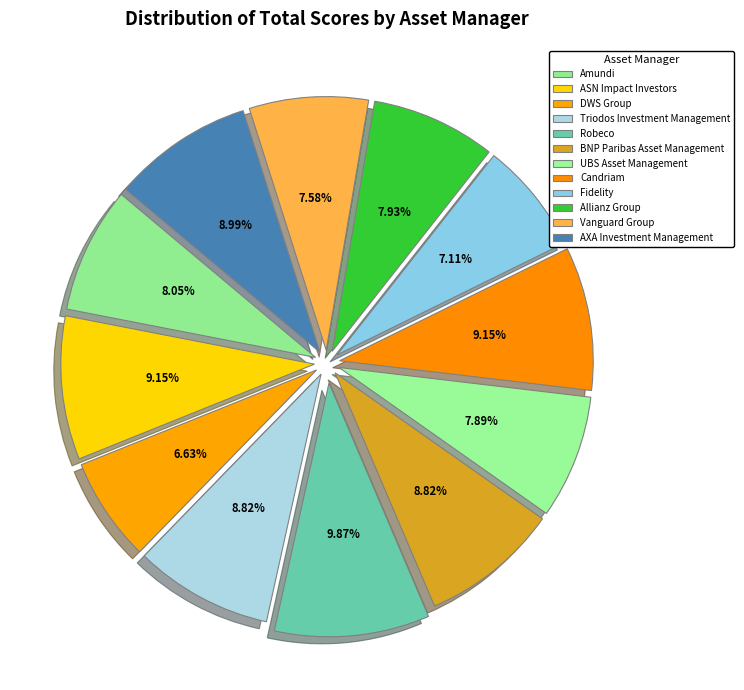

To the nearest percent, what percentage of the pie is Allianz Group?

8%